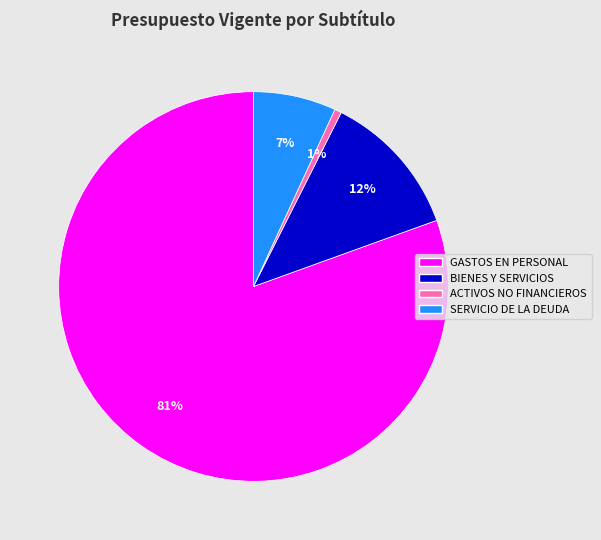

To the nearest percent, what is the average slice percentage?

25%